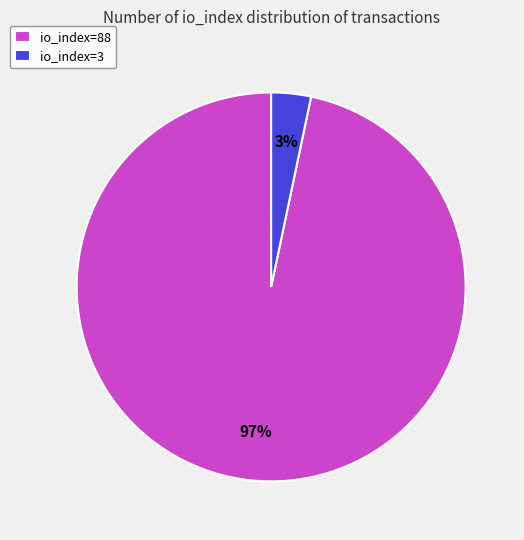

Is there any slice that represents more than half of the pie?

Yes